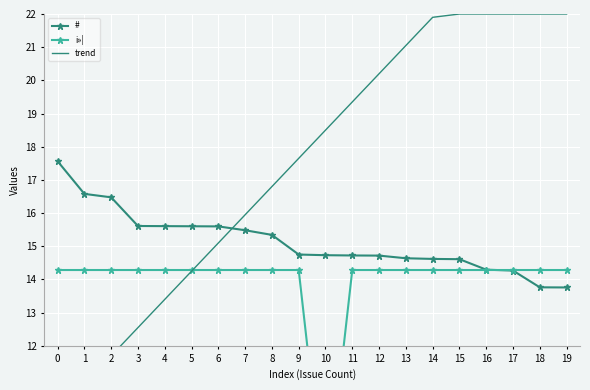

What is the value of the # point at the 12th from the left?

14.7